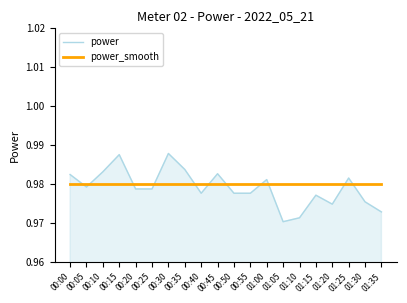

The value of power_smooth at 00:45 is 1.3. True or false?

False